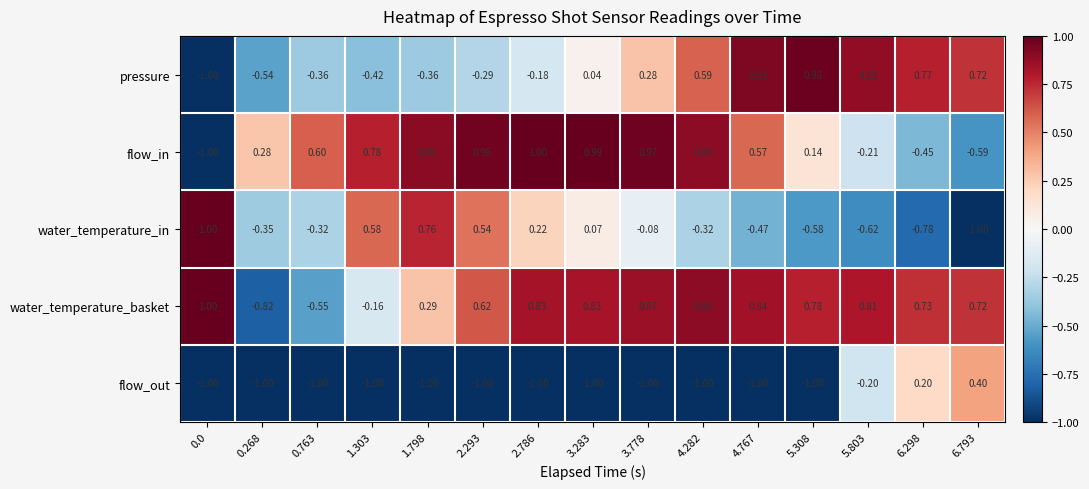

Which series has the largest total across all categories?

water_temperature_basket